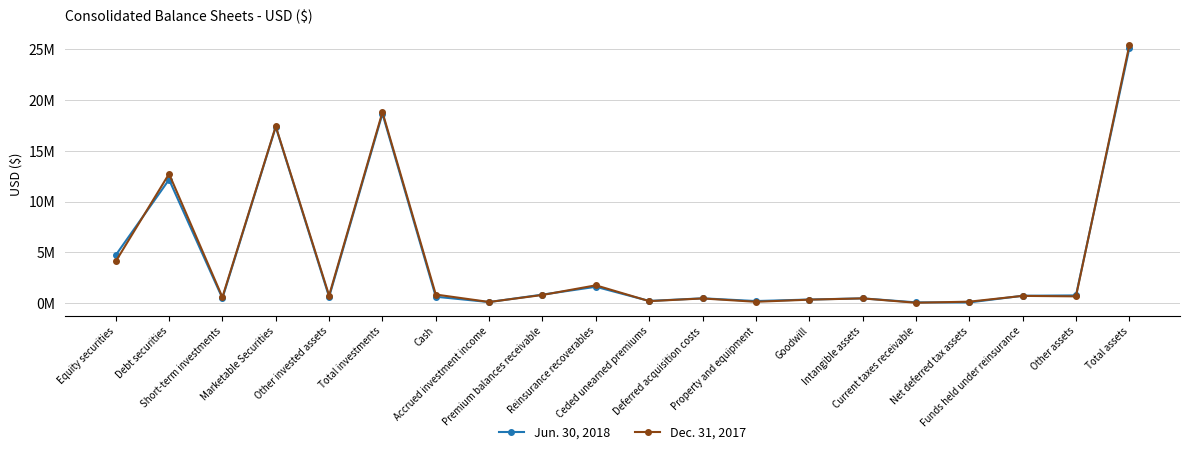

Does the chart have visible grid lines?

Yes